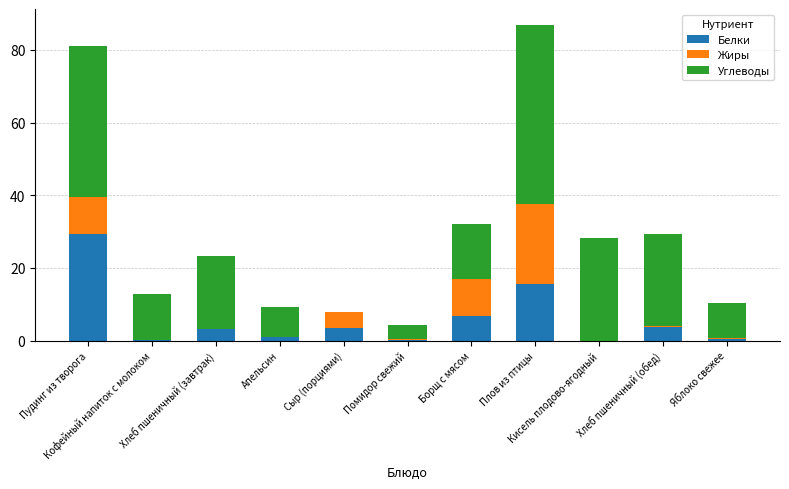

What is the maximum value for Белки?

29.3